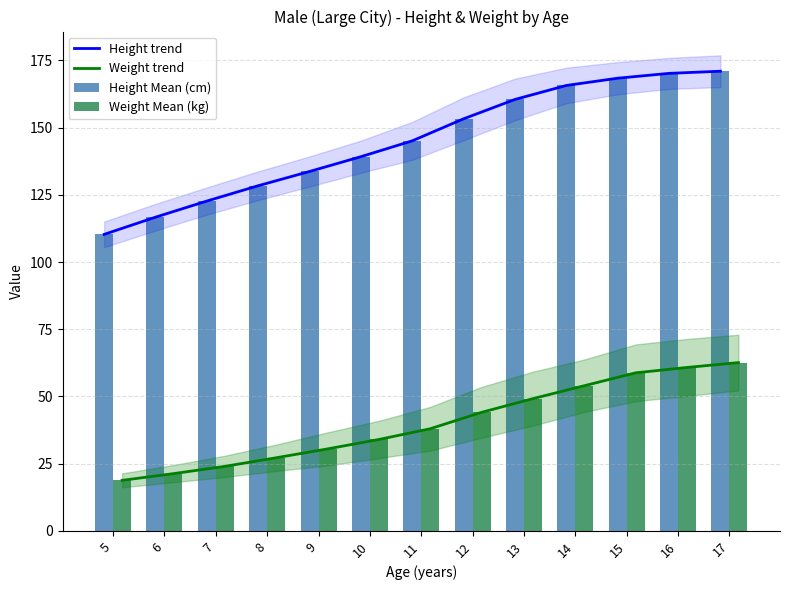

Which category has the highest value in the Height Mean (cm) series?

17